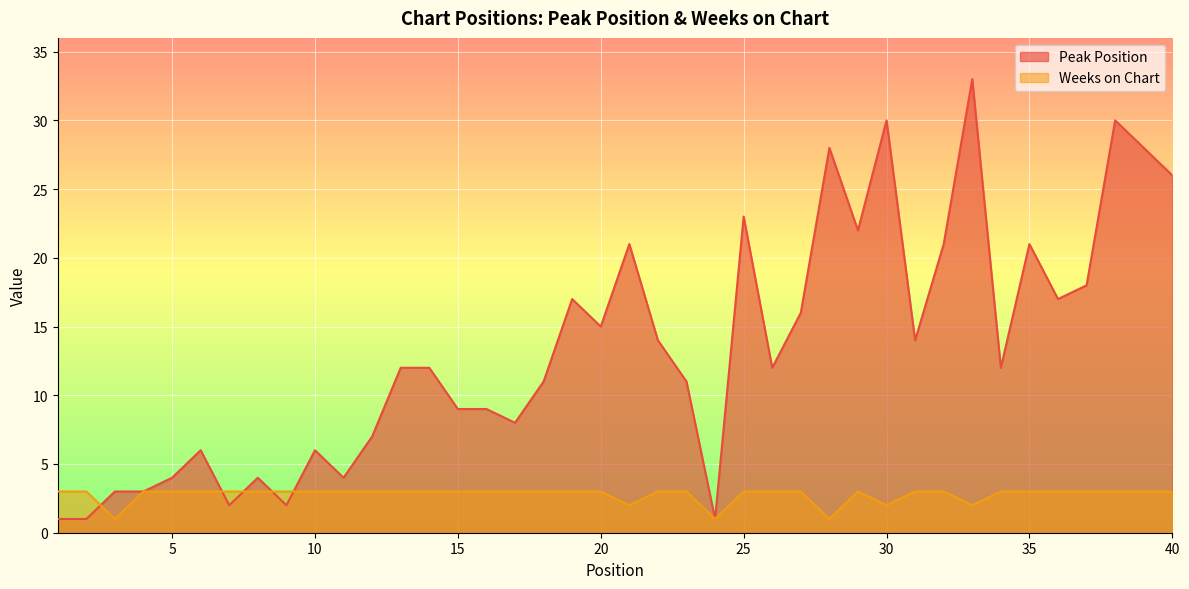

What is the smallest value displayed?

1